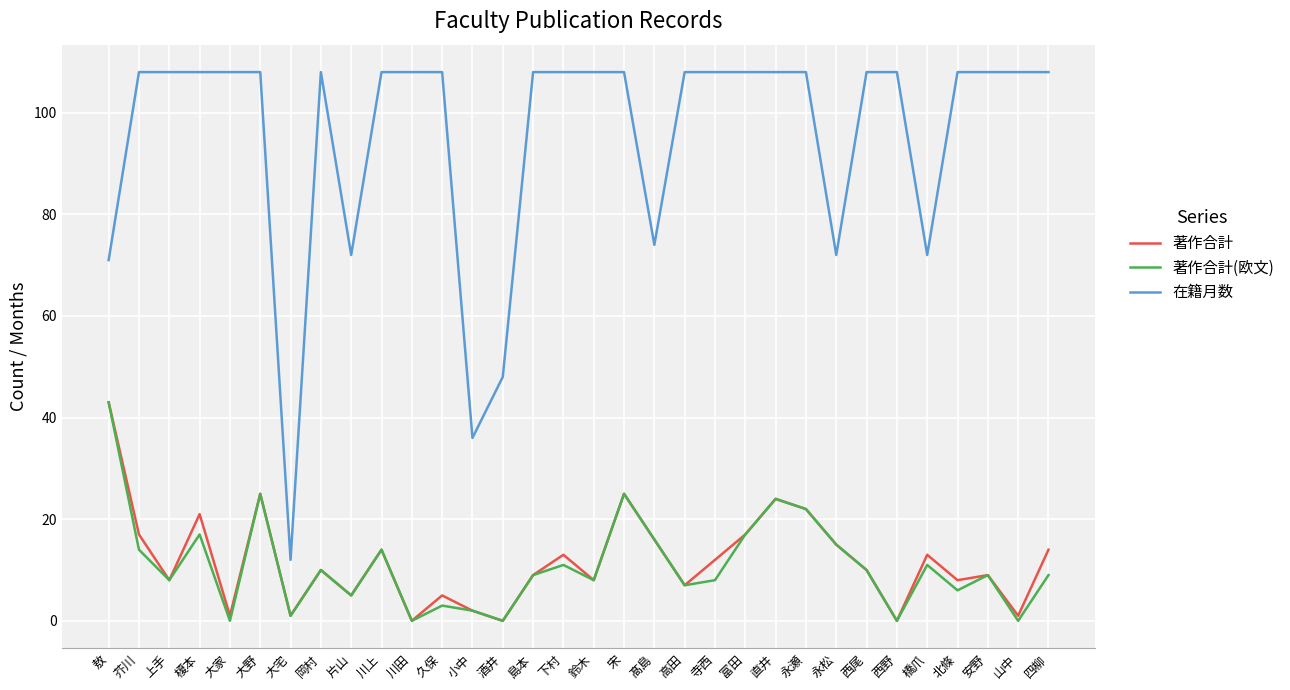

Where is the first local maximum for 著作合計(欧文)?

榎本